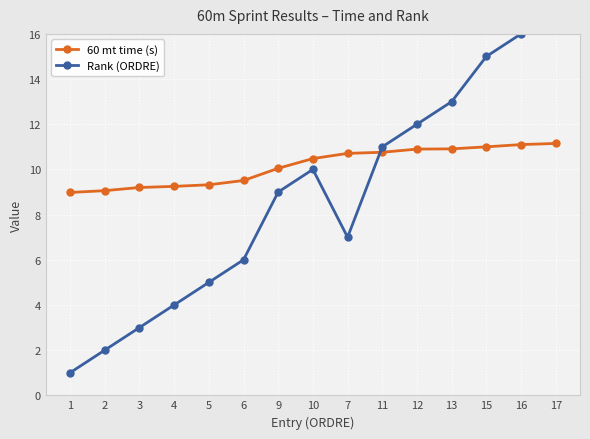

Reading right to left, list all the values displayed in this chart.

60 mt time (s): 17=11.2	16=11.1	15=11.0	13=10.9	12=10.9	11=10.8	7=10.7	10=10.5	9=10.1	6=9.5	5=9.3	4=9.2	3=9.2	2=9.1	1=9.0
Rank (ORDRE): 17=17.0	16=16.0	15=15.0	13=13.0	12=12.0	11=11.0	7=7.0	10=10.0	9=9.0	6=6.0	5=5.0	4=4.0	3=3.0	2=2.0	1=1.0